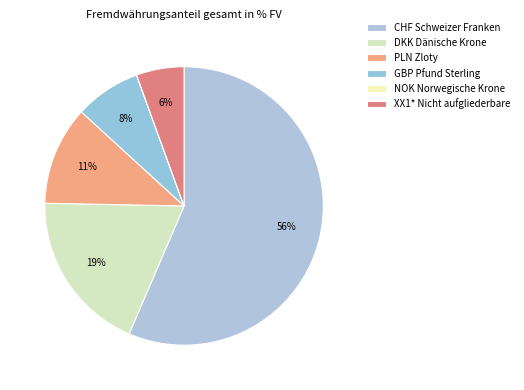

How many slices are in this pie chart?

6